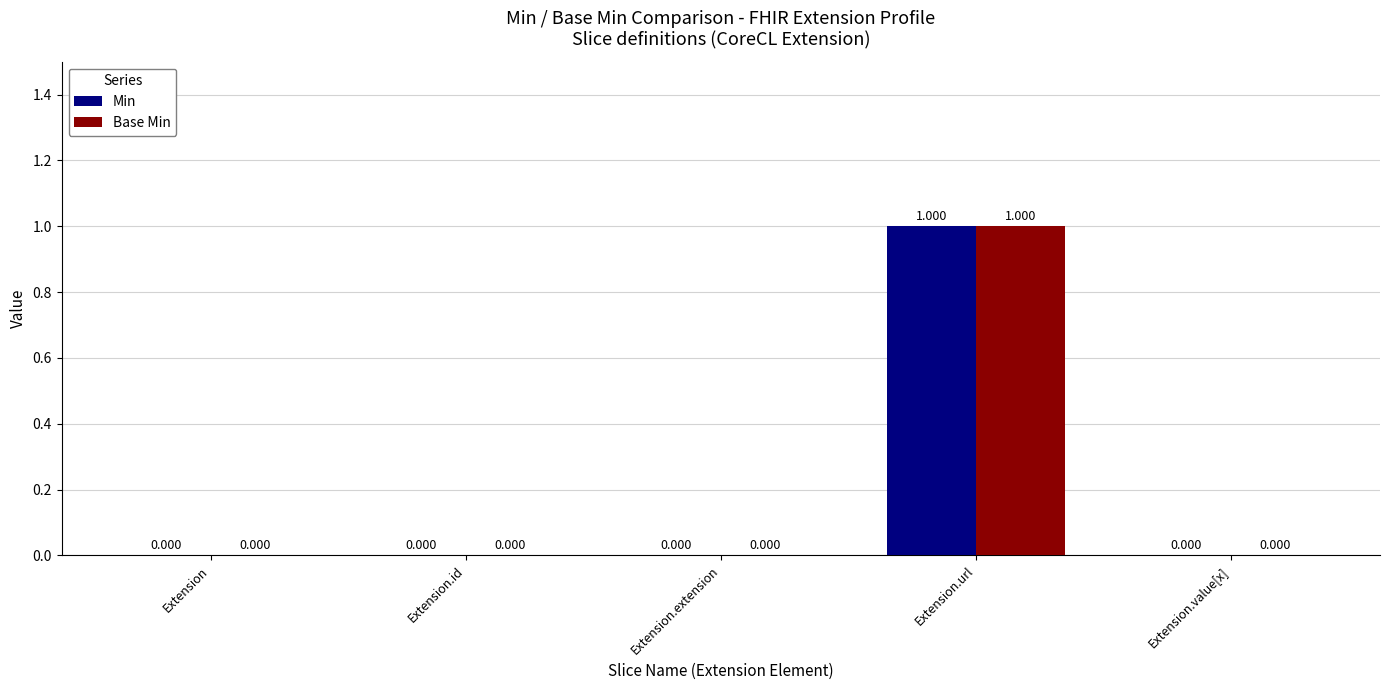

At which label does Base Min reach its peak?

Extension.url